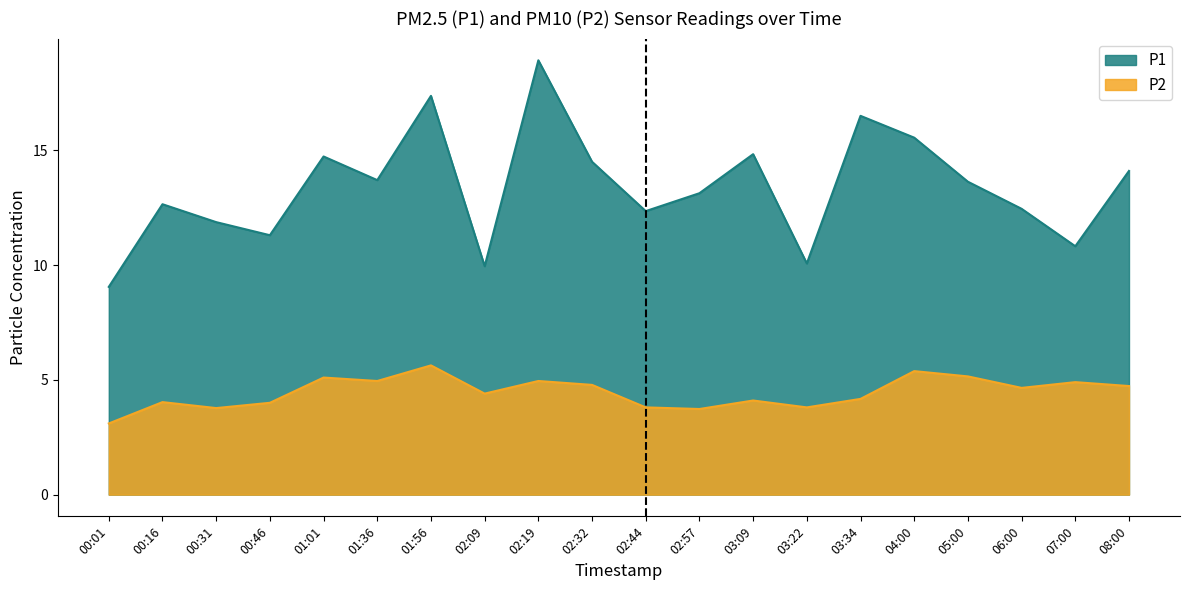

List the series in order of their overall mean, lowest first.

P2, P1